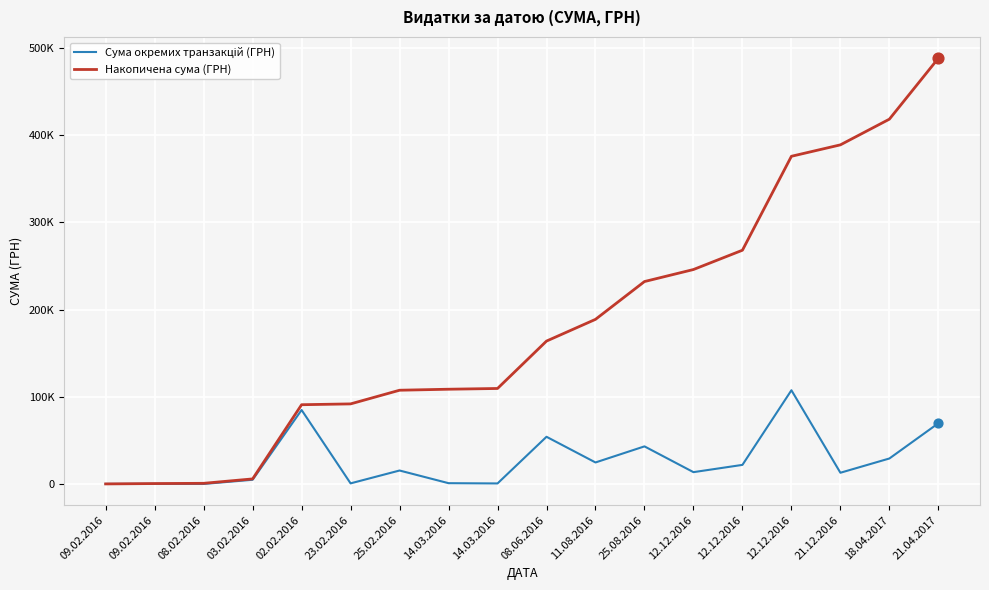

Does the chart have visible grid lines?

Yes